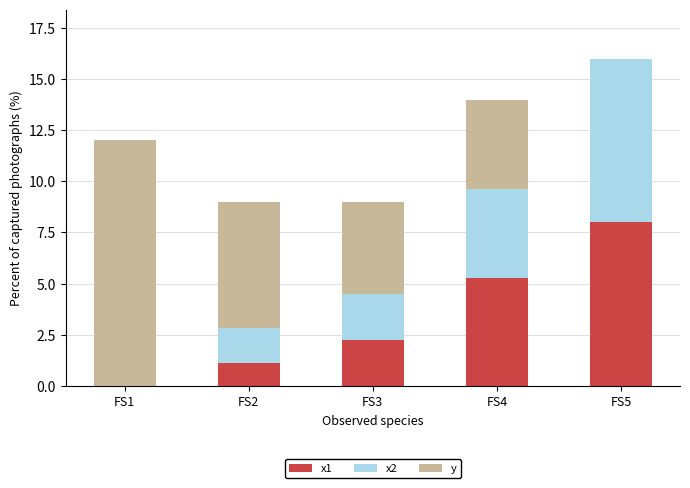

At which category is the sum across all series the highest?

FS5